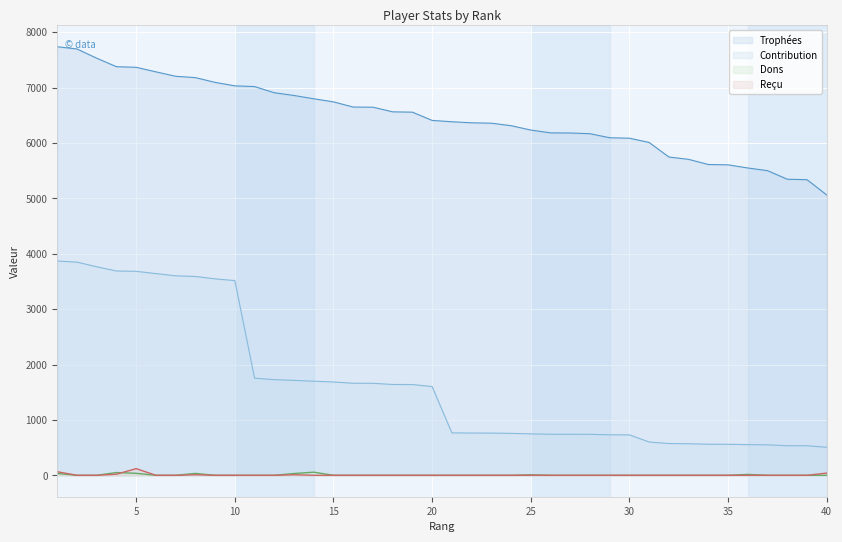

Reading right to left, what are all the values shown in this chart?

Trophées: 5062	5338	5346	5501	5549	5606	5612	5705	5747	6010	6087	6095	6168	6181	6183	6234	6313	6358	6365	6384	6408	6557	6563	6647	6649	6743	6799	6858	6908	7019	7032	7095	7181	7205	7285	7367	7378	7531	7698	7738
Contribution: 506	533	534	550	554	560	561	570	574	601	730	731	740	741	741	748	757	762	763	766	1602	1639	1640	1661	1662	1685	1699	1714	1727	1754	3516	3547	3590	3602	3642	3683	3689	3765	3849	3869
Dons: 0	0	0	0	16	0	0	0	0	0	0	0	0	0	0	8	0	0	0	0	0	0	0	0	0	0	56	32	0	0	0	0	34	0	0	36	50	0	0	33
Reçu: 40	0	0	0	0	0	0	0	0	0	0	0	0	0	0	1	0	0	0	0	0	0	0	0	0	0	0	10	0	0	0	0	10	0	0	120	20	0	0	64